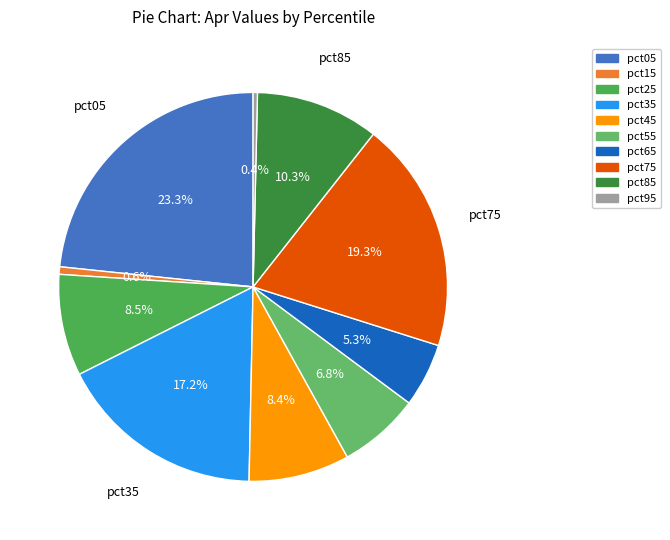

Is it true that pct35 is 17% of the pie?

True